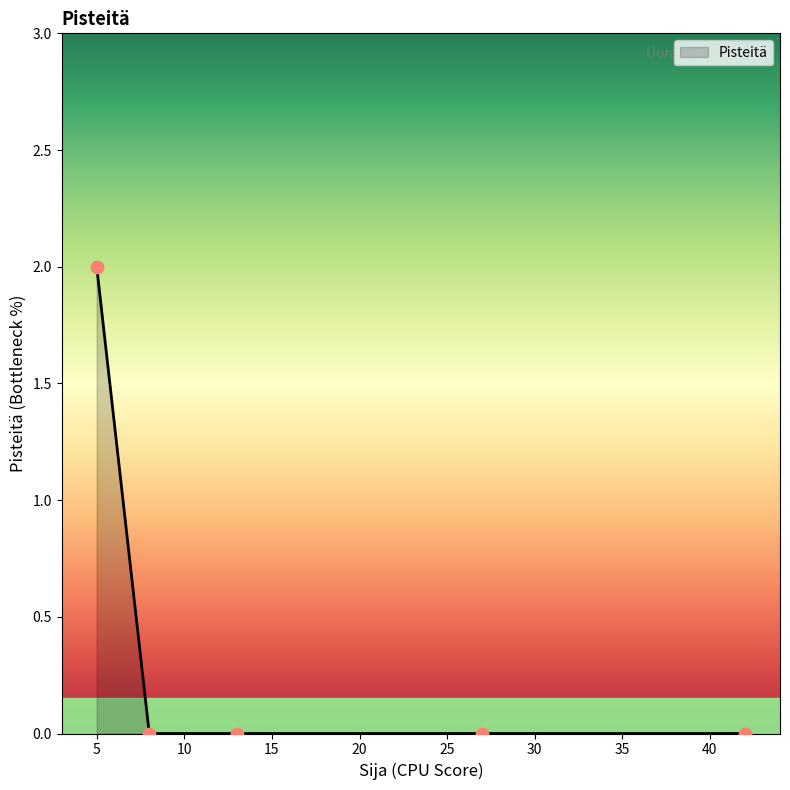

True or false: the data has more than 1 interior local peaks.

False